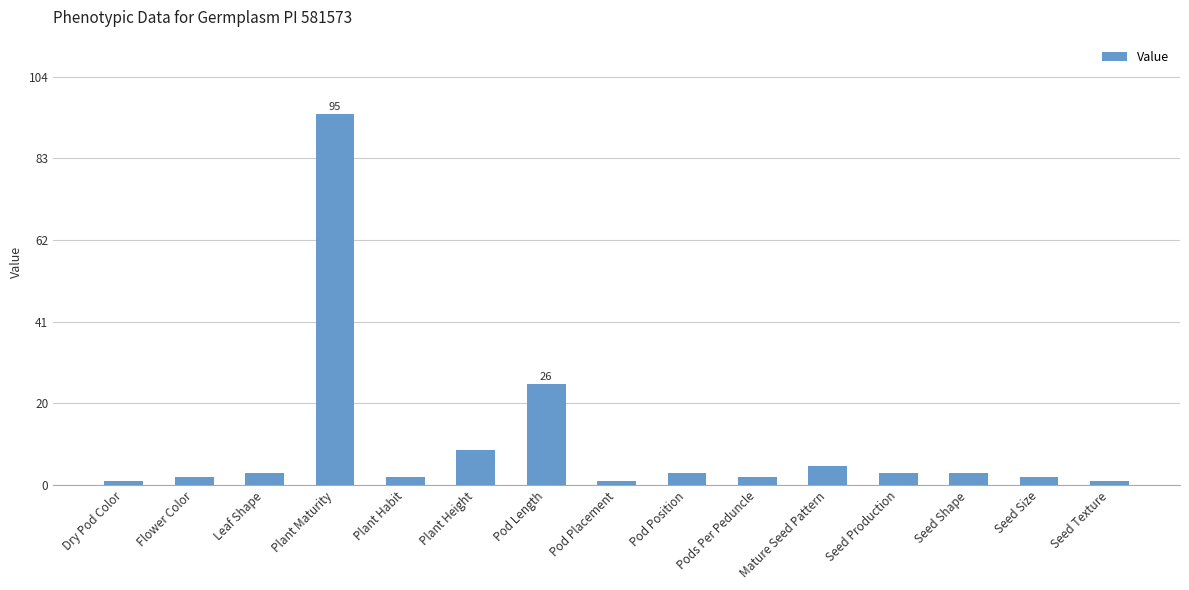

How many bars are there in total?

15